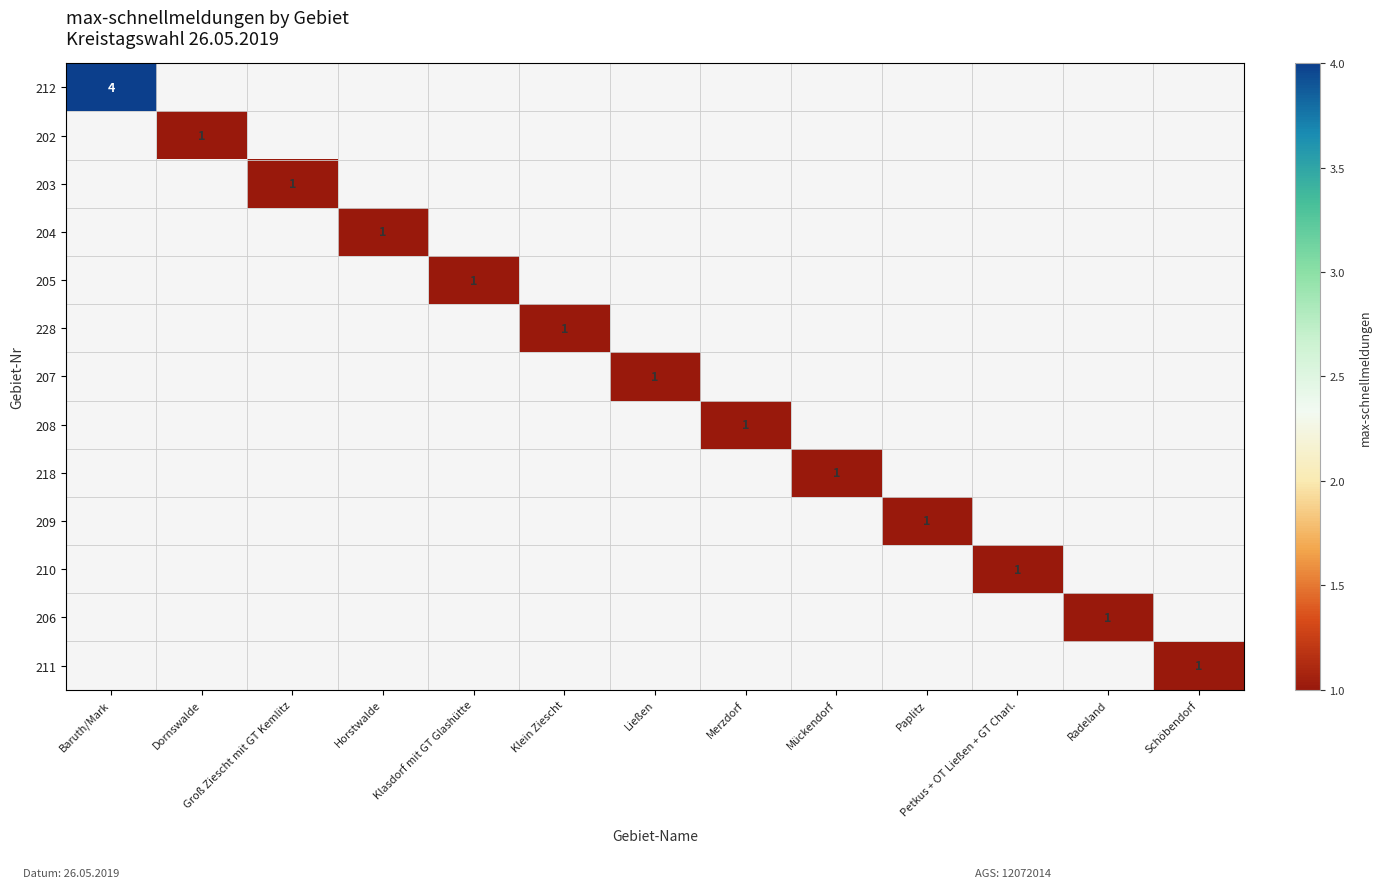

How many series are shown in this chart?

13